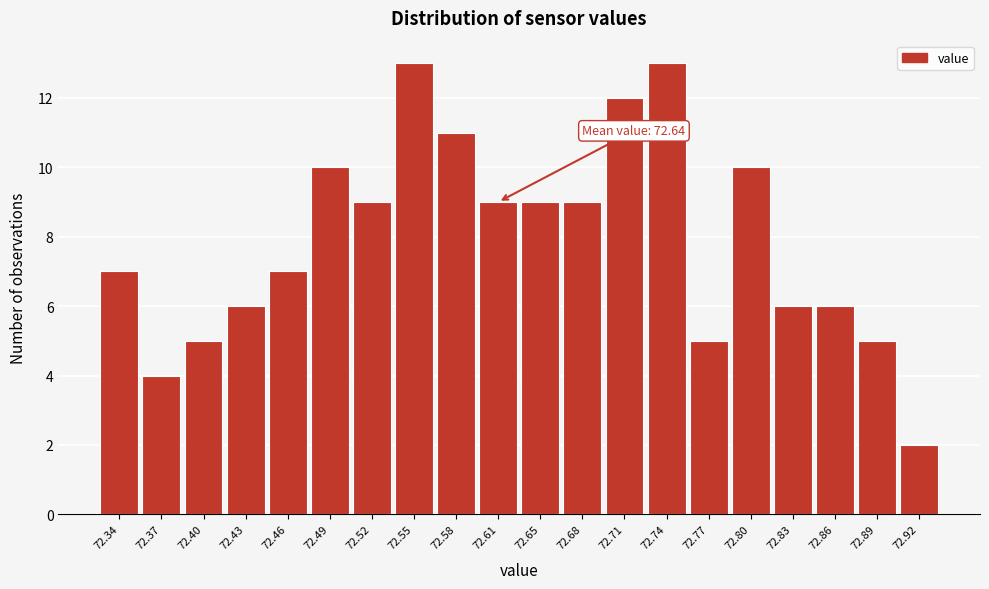

Reading left to right, extract all data points from this chart.

72.34=7	72.37=4	72.40=5	72.43=6	72.46=7	72.49=10	72.52=9	72.55=13	72.58=11	72.61=9	72.65=9	72.68=9	72.71=12	72.74=13	72.77=5	72.80=10	72.83=6	72.86=6	72.89=5	72.92=2